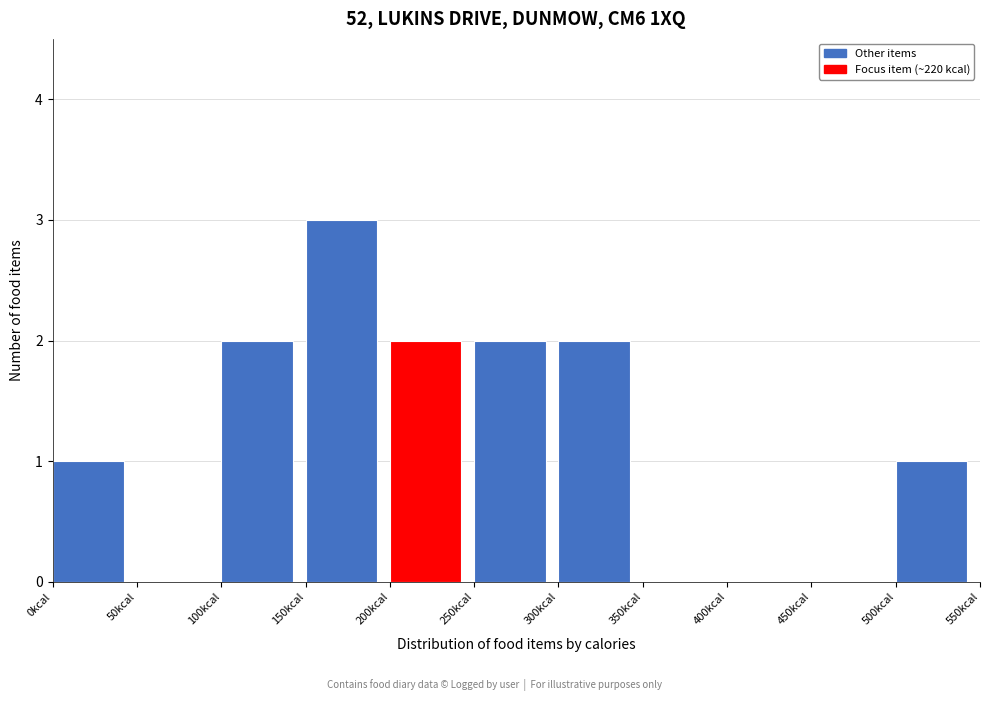

Over which range of the x-axis is the bar tallest?

150 to 200